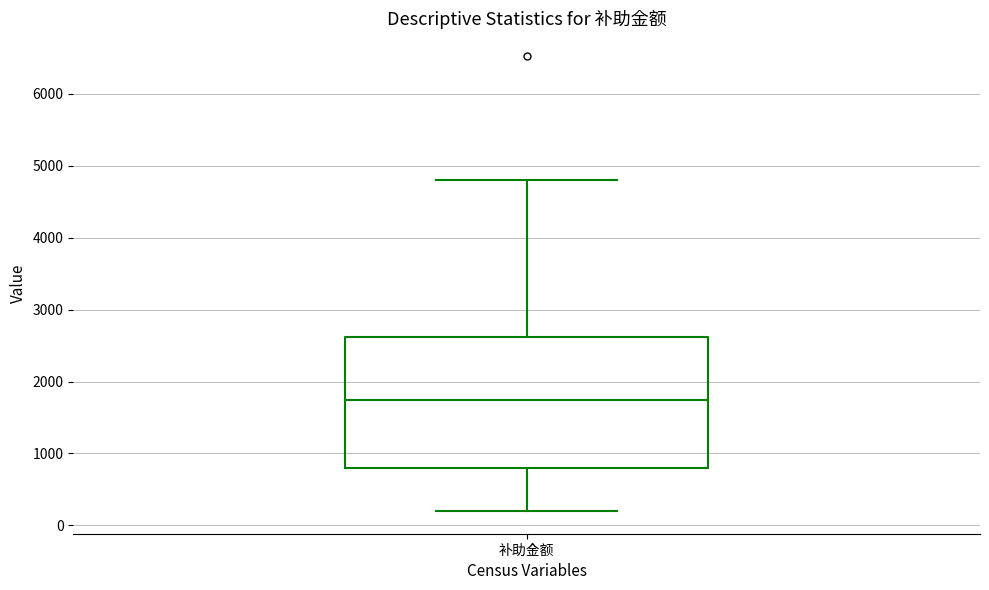

Where is the upper edge of the box for 补助金额 on the y-axis? The values are not printed on the chart, so give them approximately, as read against the axis.

2600